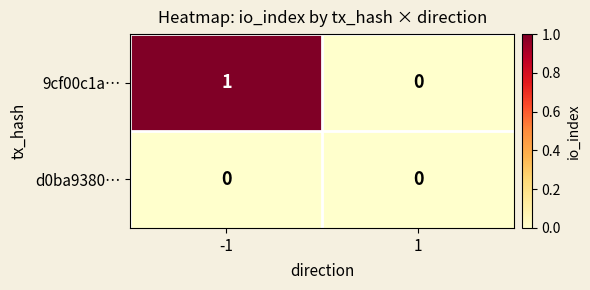

The 9cf00c1a… series shows -1 at 1. True or false?

False